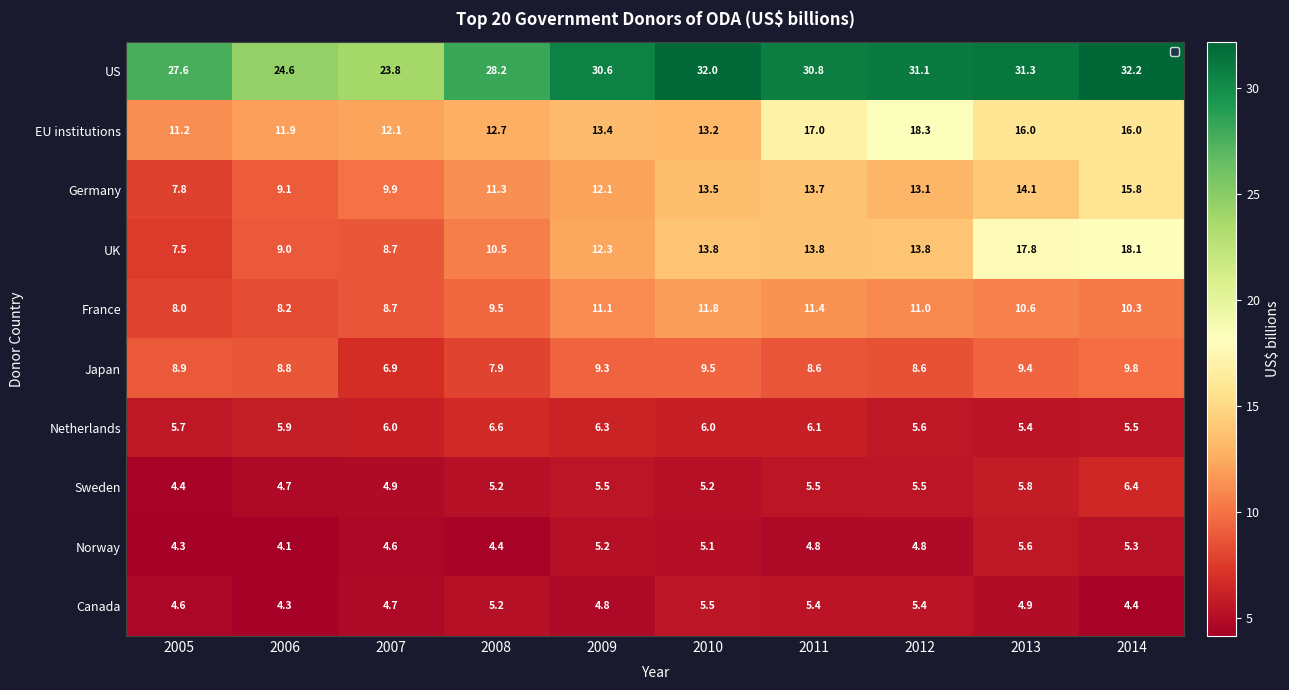

At which label does US reach its minimum?

2007